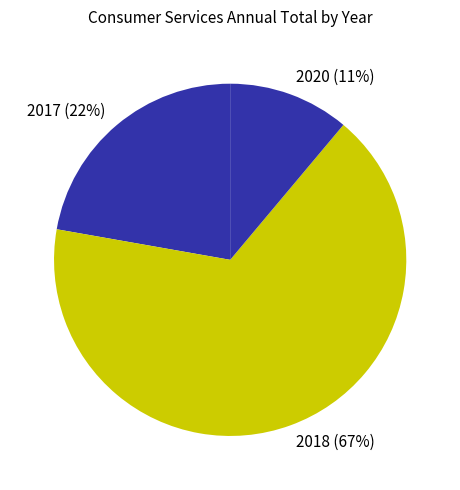

Which has a higher value, 2018 (67%) or 2017 (22%)?

2018 (67%)